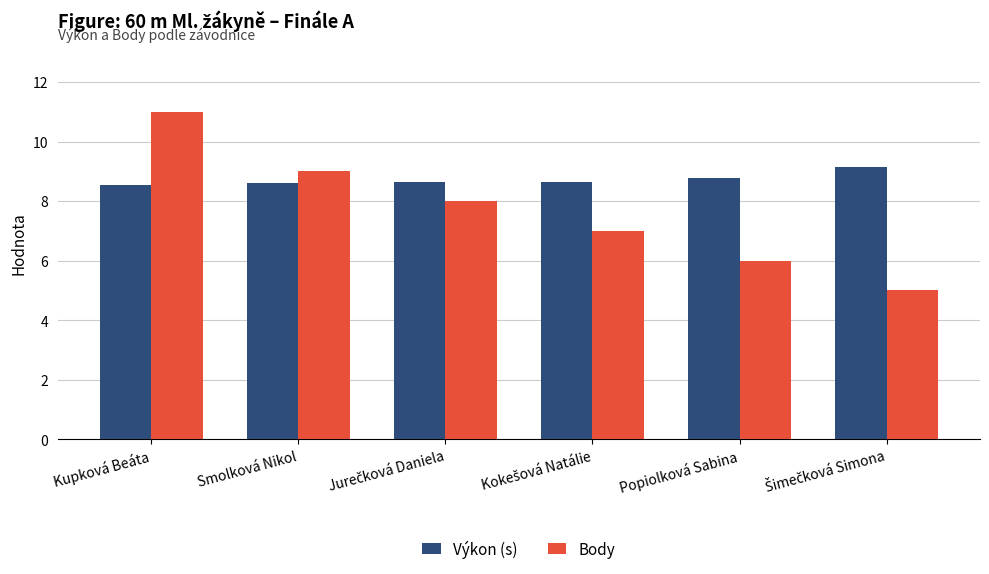

What is the spread (max minus min) of values at Popiolková Sabina?

2.8